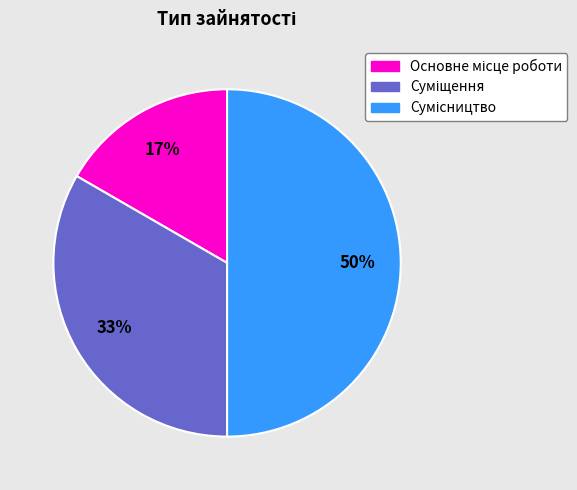

To the nearest percent, what is the average slice percentage?

33%